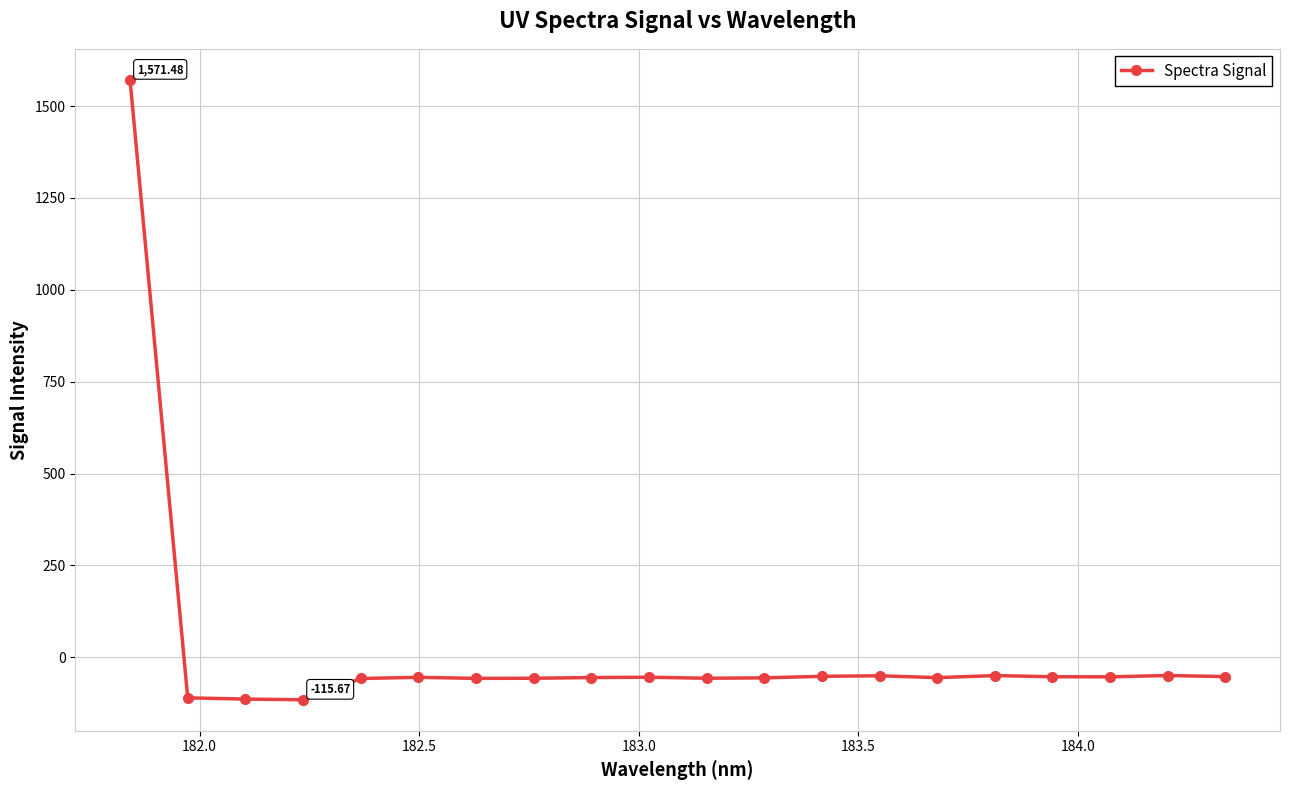

How many data points are above -54?

8